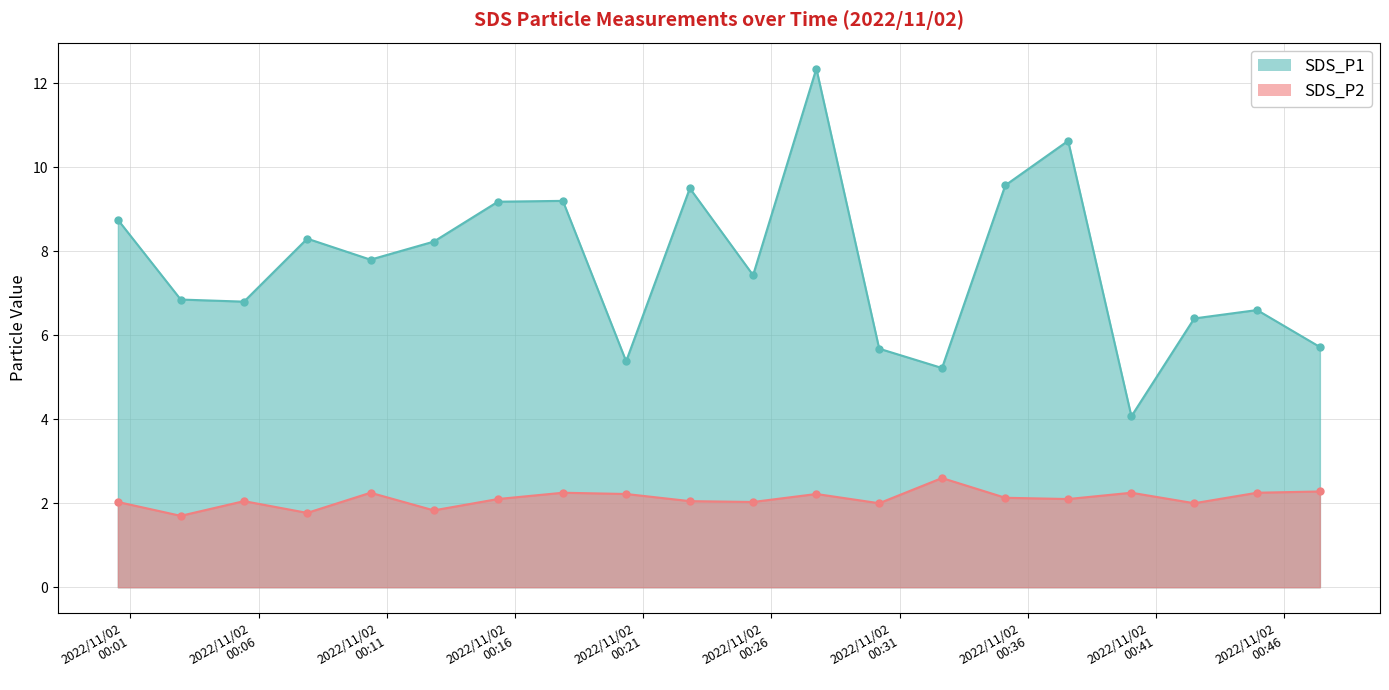

What is the label of the 16th point from the right?

2022/11/02 00:10:22